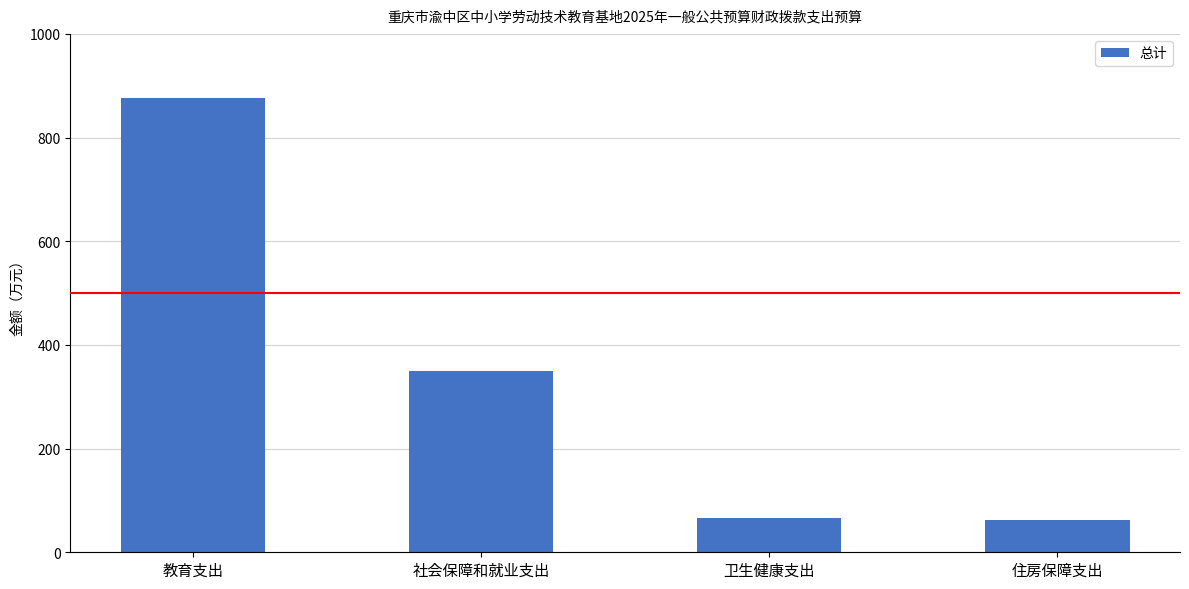

Is it true that the value at 卫生健康支出 is 17.9?

False